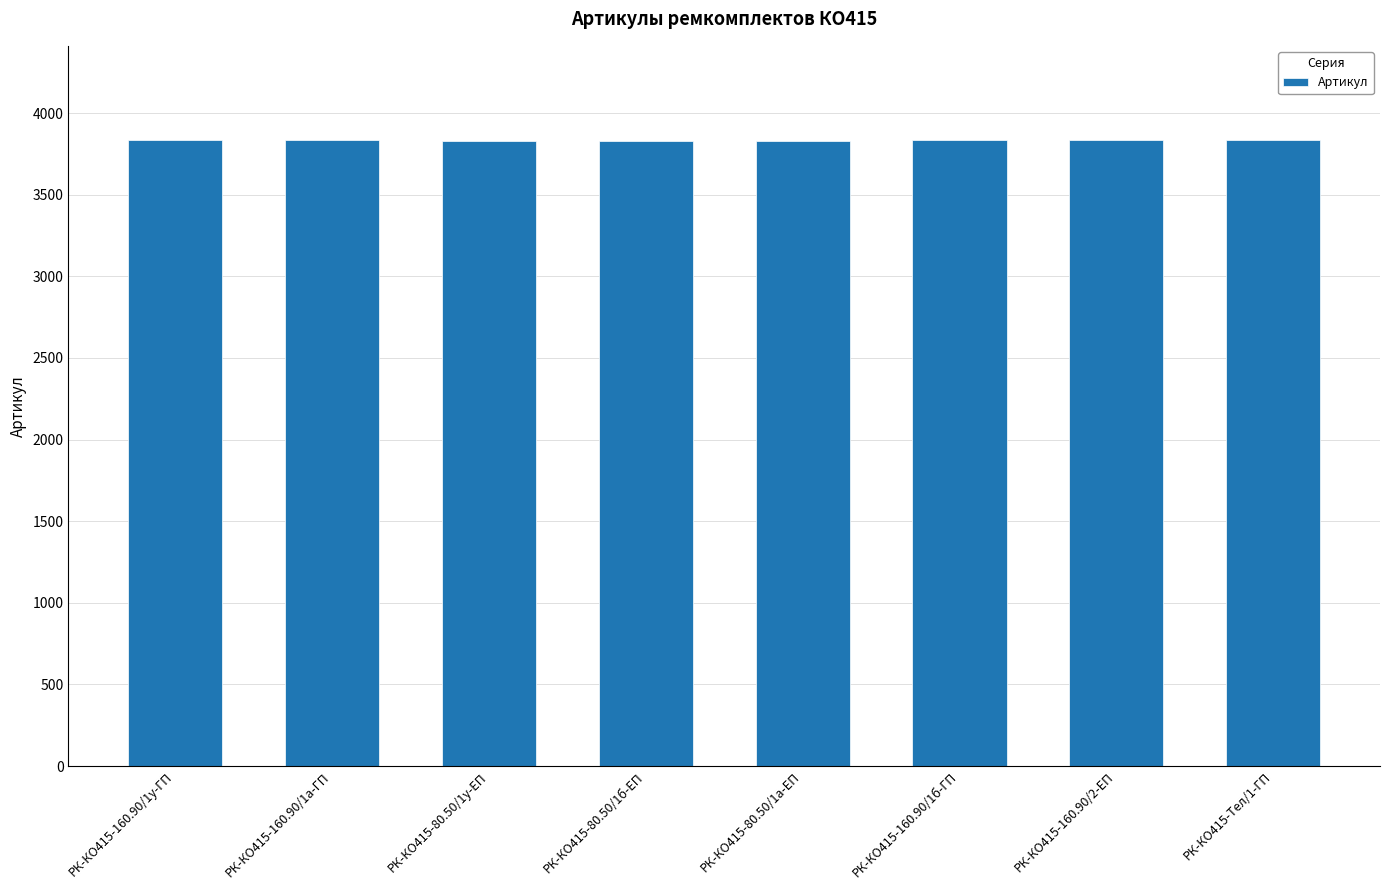

What position from the right is РК-КО415-Тел/1-ГП?

1